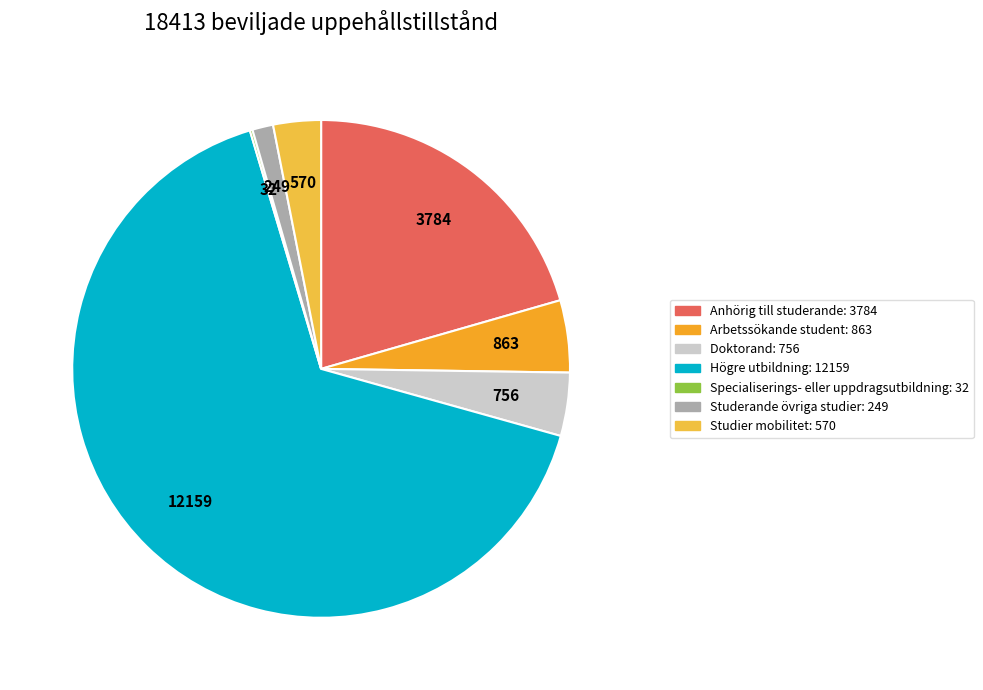

The Studerande övriga studier slice represents 1% of the pie. True or false?

True